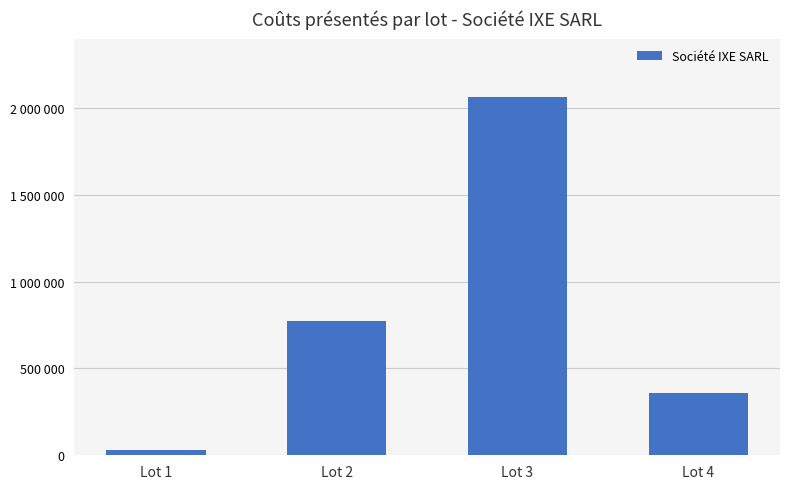

The value at Lot 3 is 2062400. True or false?

True